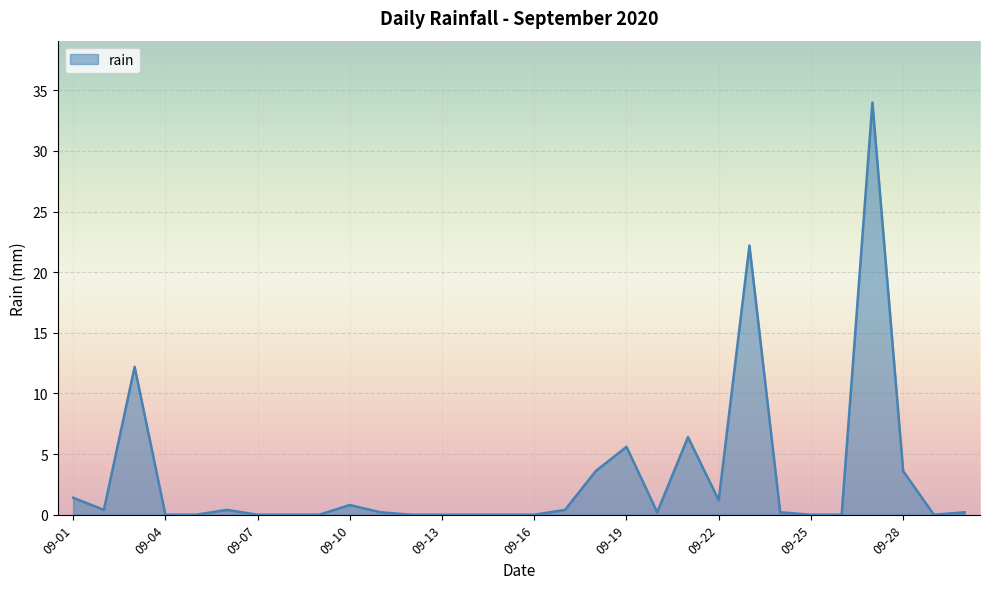

What is the maximum value shown in the chart?

34.0